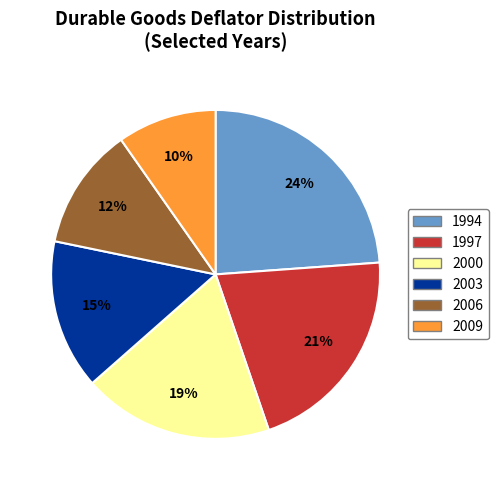

To the nearest percent, what is the difference between the largest and smallest slice percentages?

14%